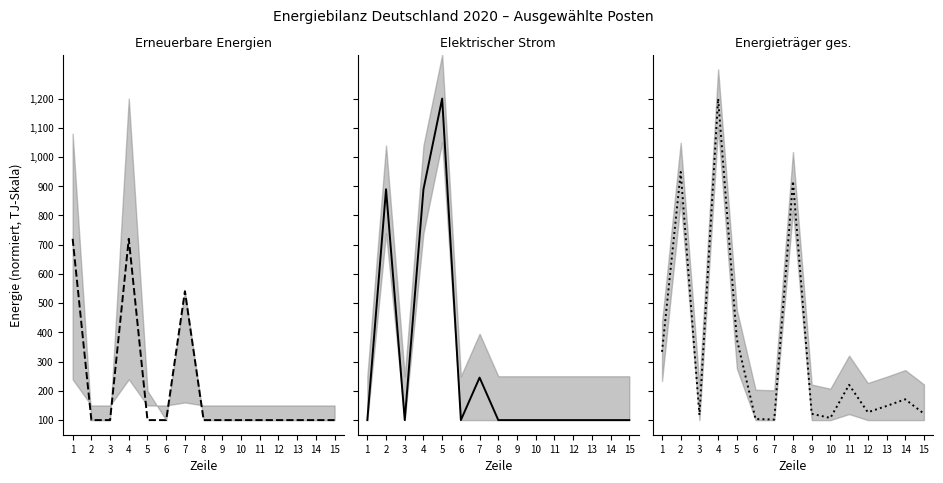

The value of Elektrischer Strom at 2 is 889.6. True or false?

True